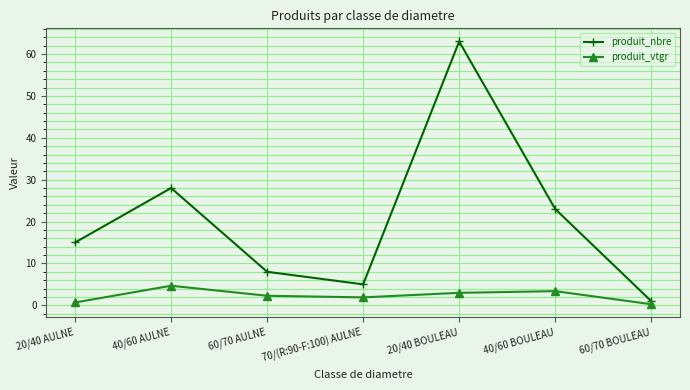

True or false: produit_vtgr and produit_nbre cross at least once.

False